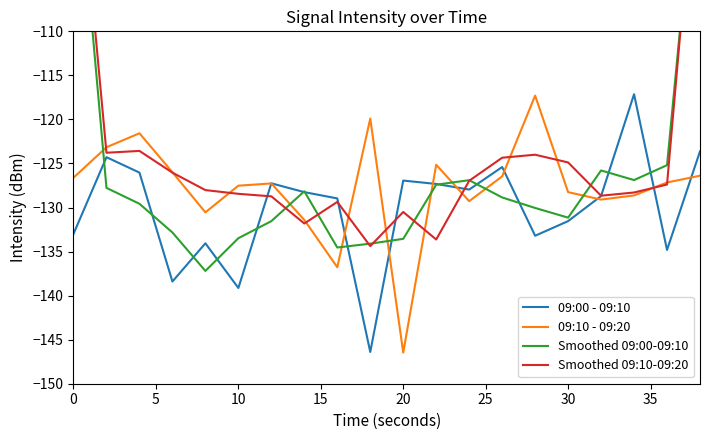

Where is 09:00 - 09:10 nearest to the value -131?

30